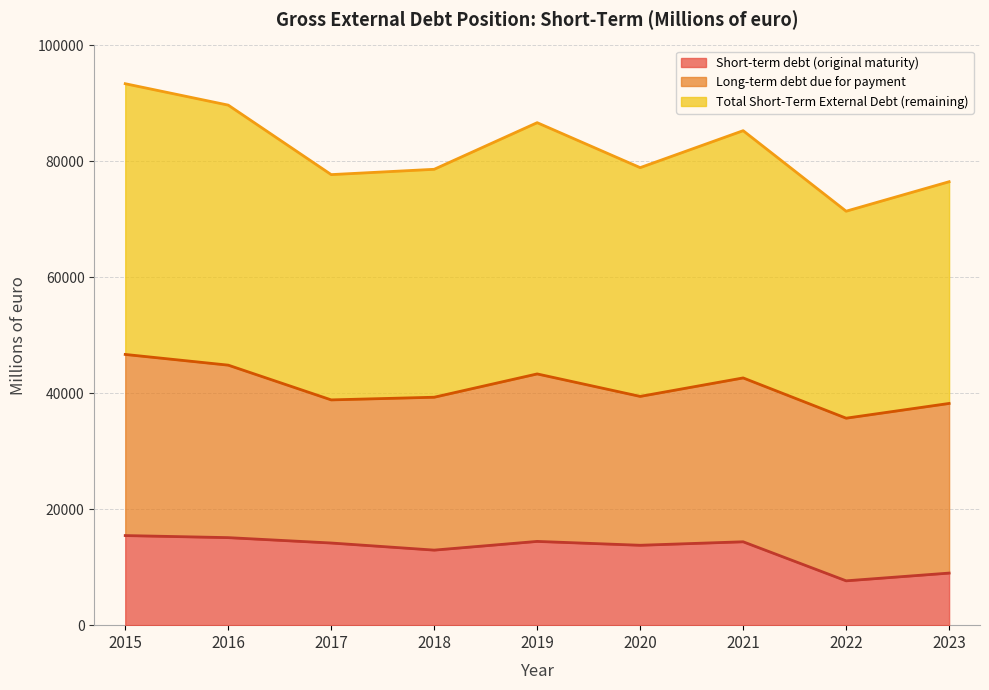

Does the chart display data point markers on the line(s)?

No